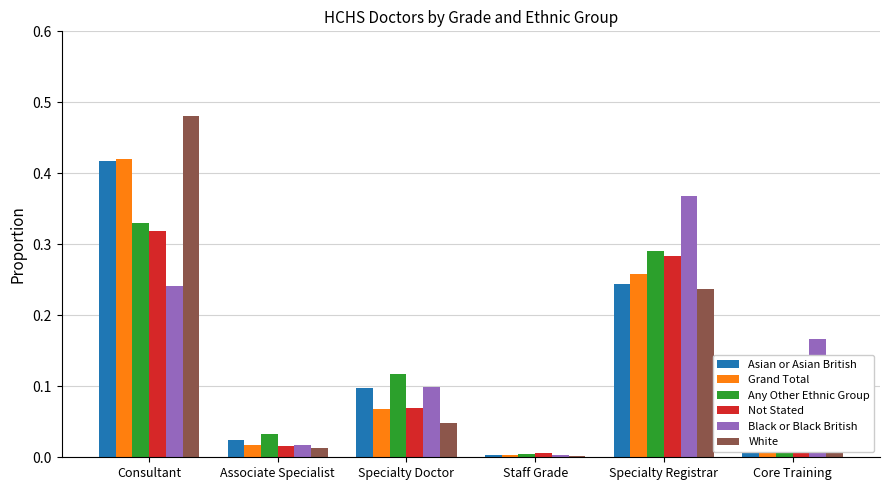

At which category does the chart reach its peak across all series?

Consultant